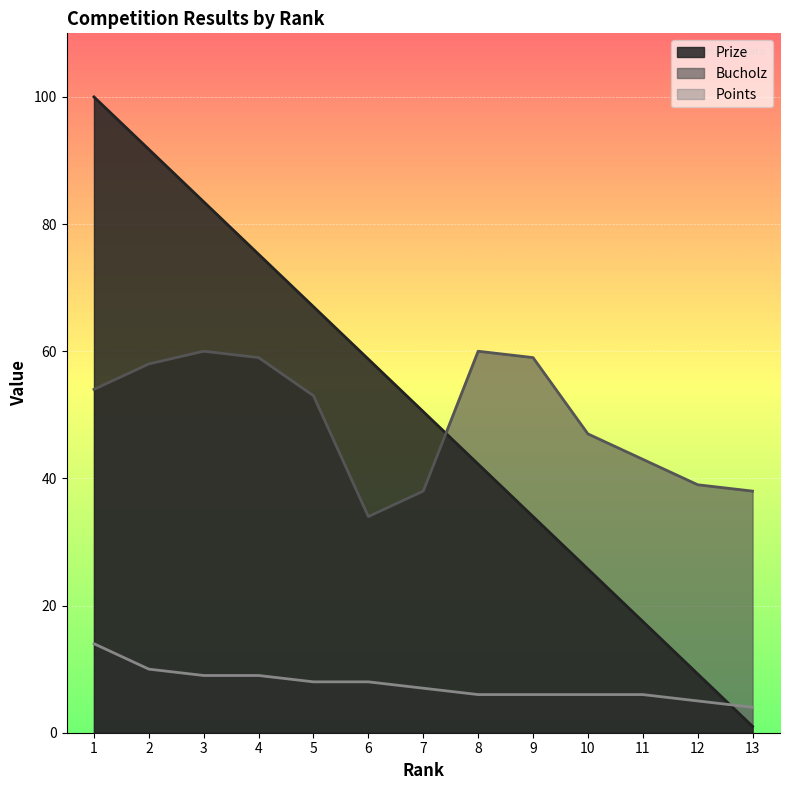

How many lines are shown in the chart?

3